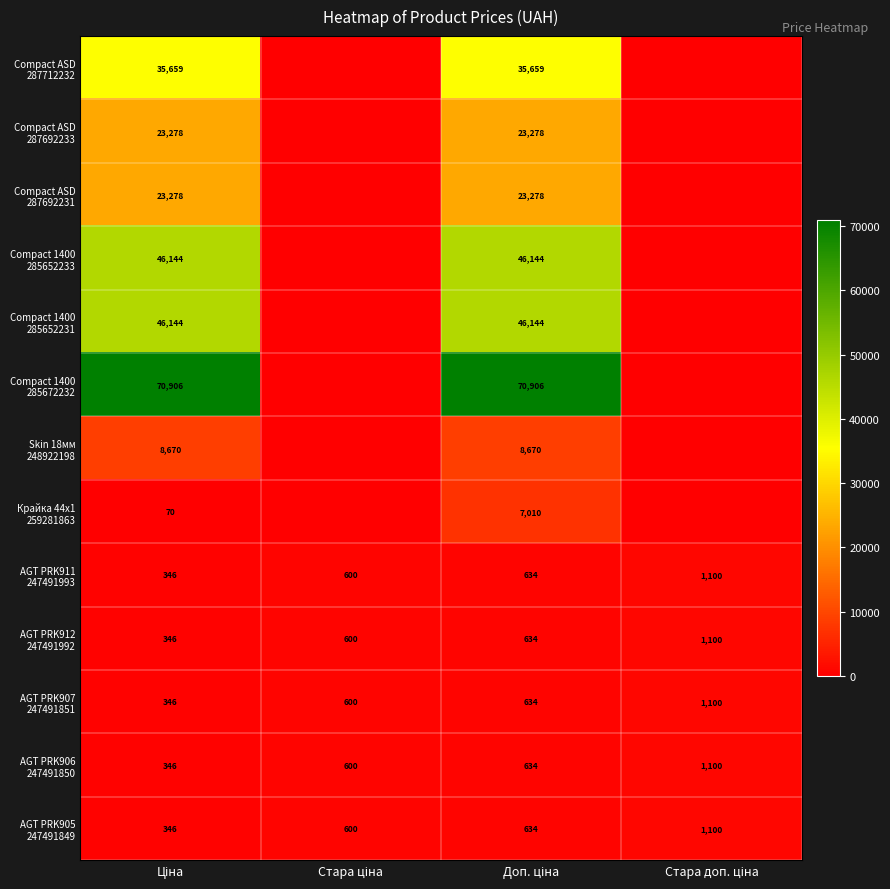

What value does the AGT PRK905 247491849 series have at Доп. ціна?

634.0